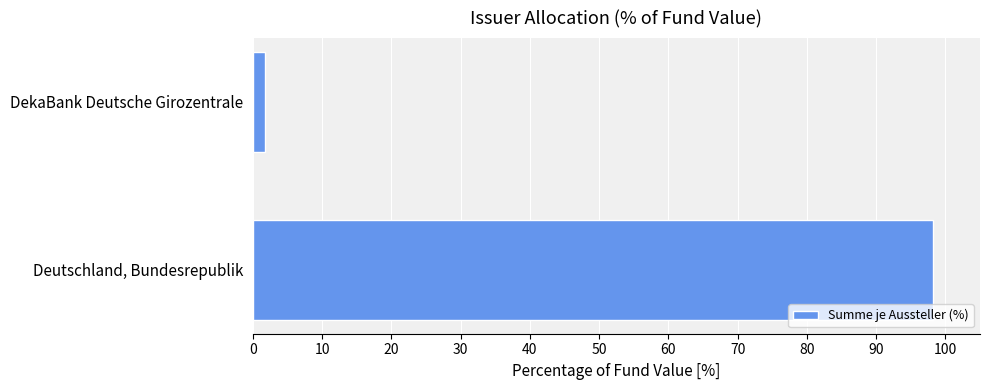

How many values exceed 98?

1